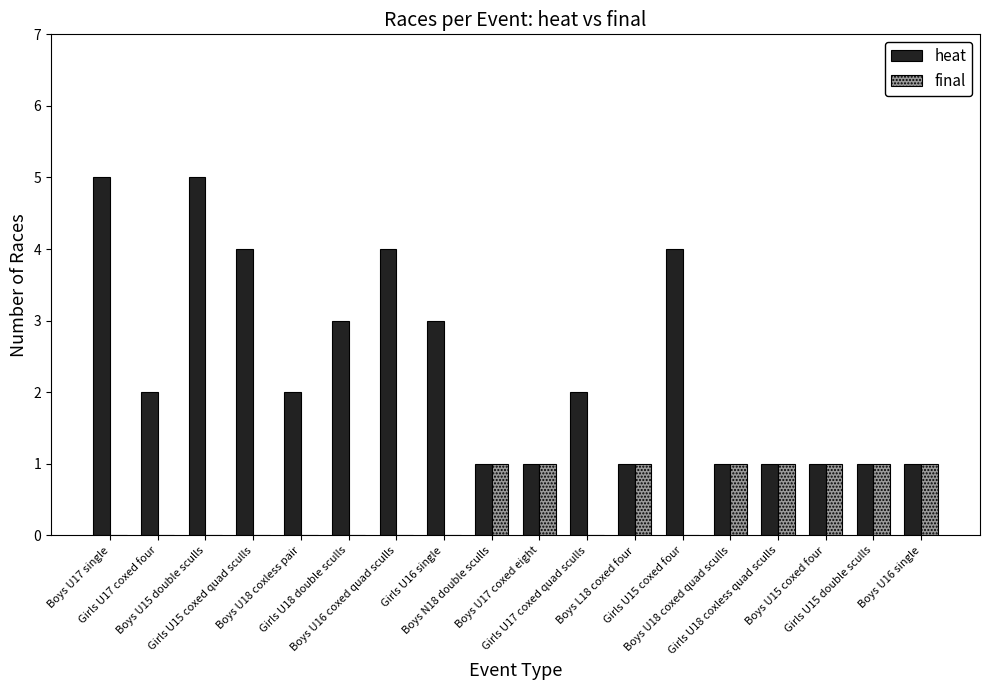

Is the value of heat at Boys U15 double sculls greater than the value of final at Boys U16 coxed quad sculls?

Yes